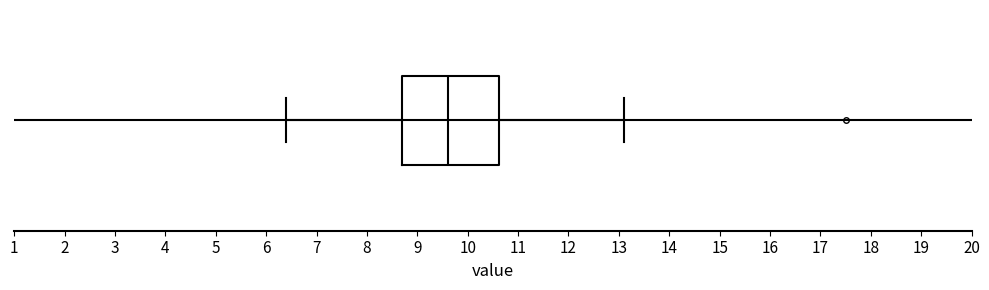

Transcribe this box plot: give where the median line is, the range the box spans, and where the two whiskers end, as read against the x-axis. The values are not printed on the chart, so give them approximately, as read against the axis.

median 9.6, box 8.7 to 10.6, whiskers 6.4 to 13.1